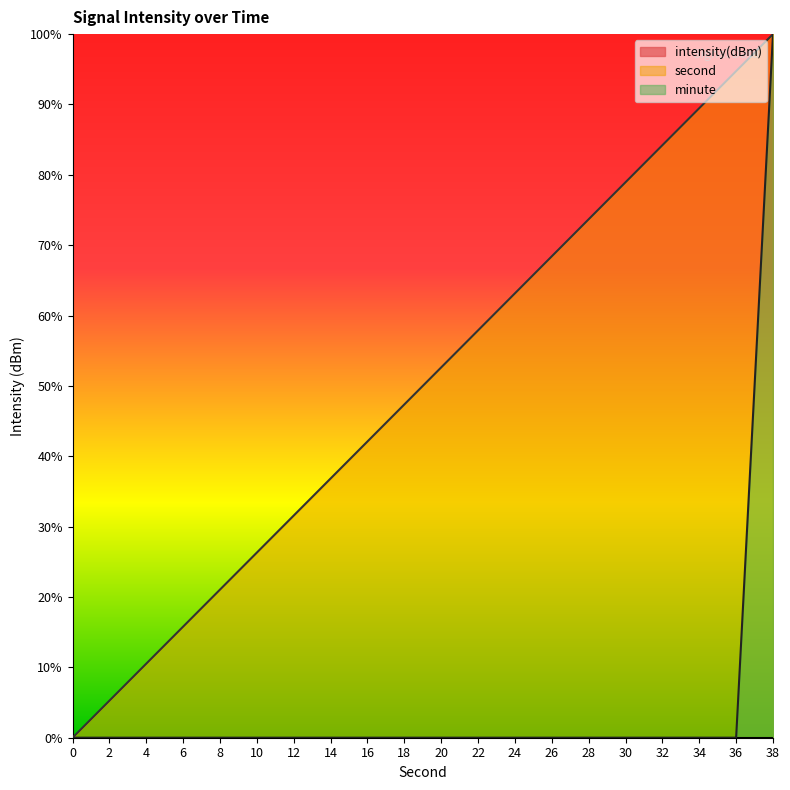

What is the sum of all second values?

1000.0